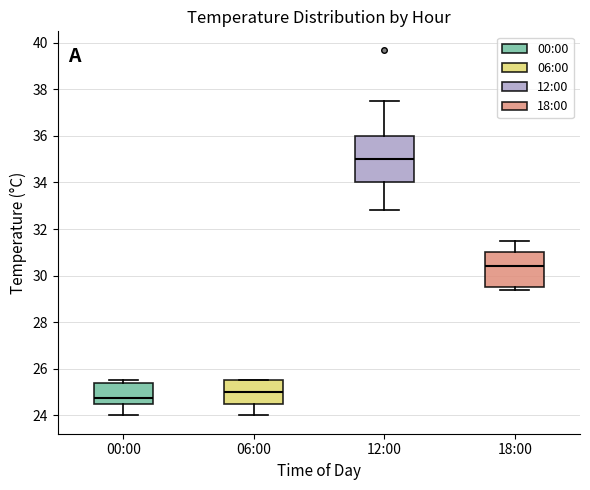

Where is the lower edge of the box for 12:00 on the y-axis? The values are not printed on the chart, so give them approximately, as read against the axis.

34.0